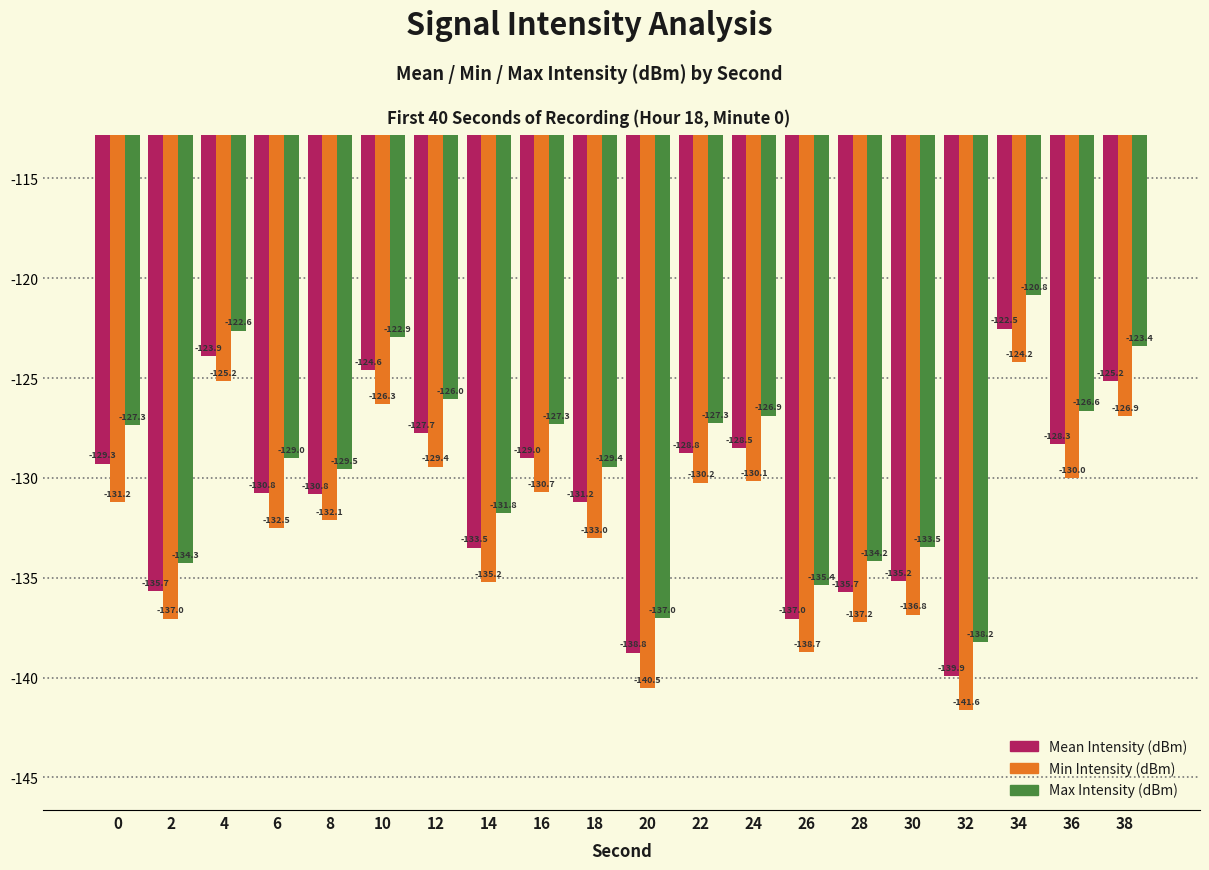

What is the minimum value for Max Intensity (dBm)?

-138.2